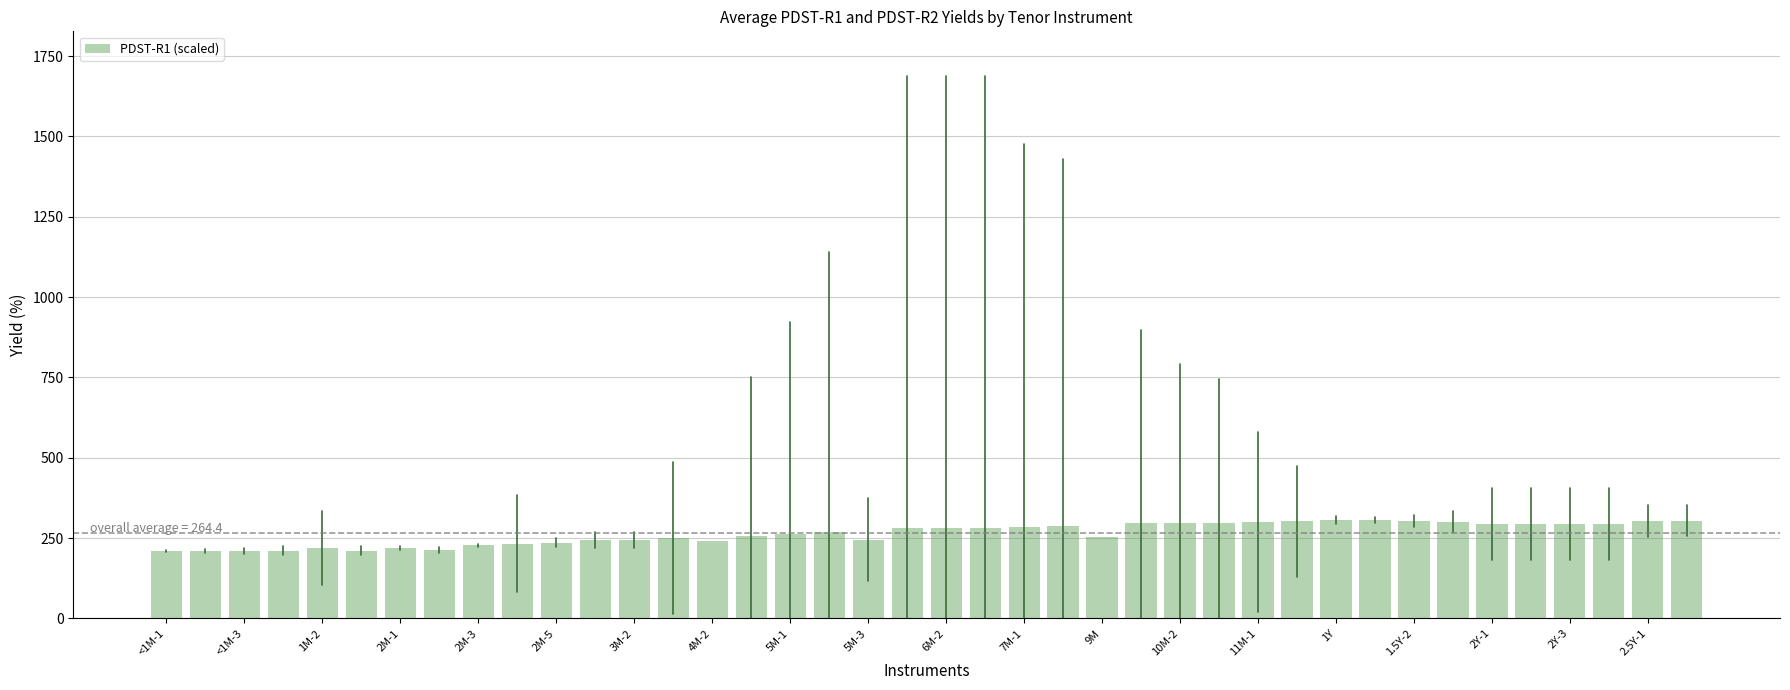

How many values exceed 281?

20